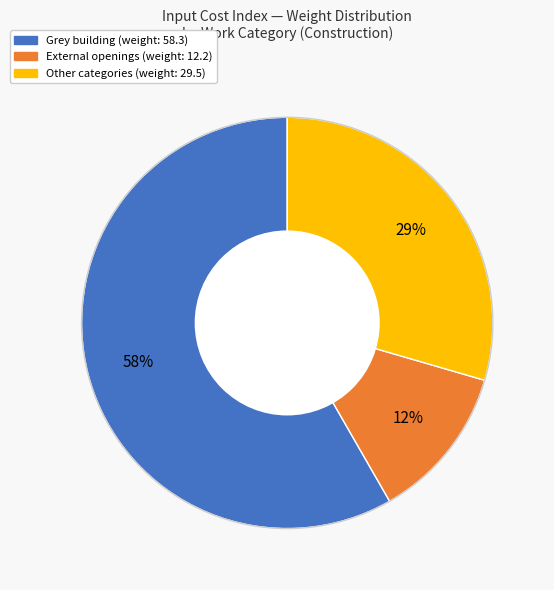

Does any single category account for the majority?

Yes